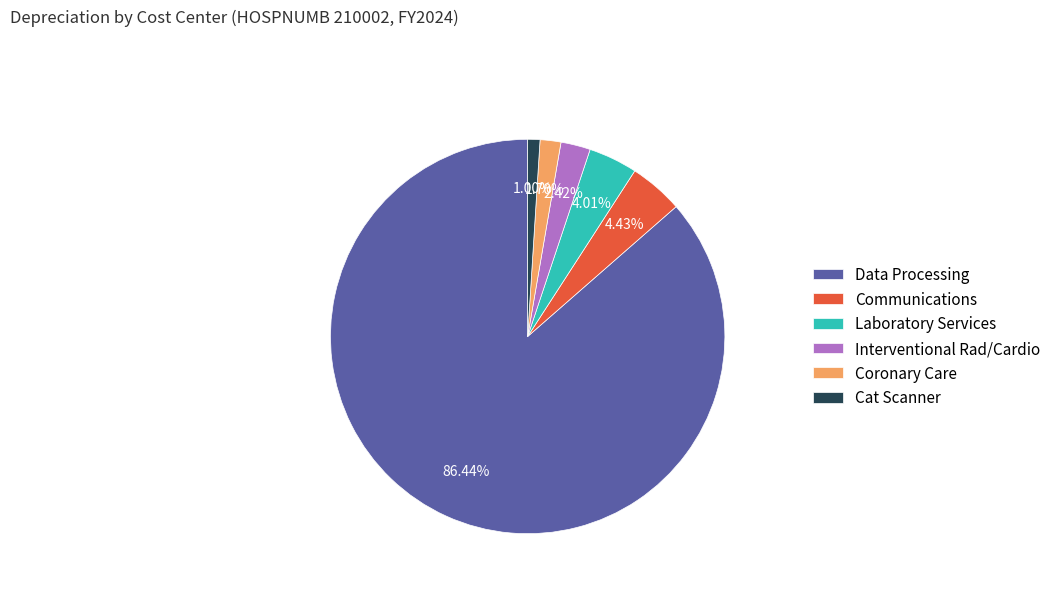

Approximately how many times larger is the value at Cat Scanner compared to Interventional Rad/Cardio?

0.4